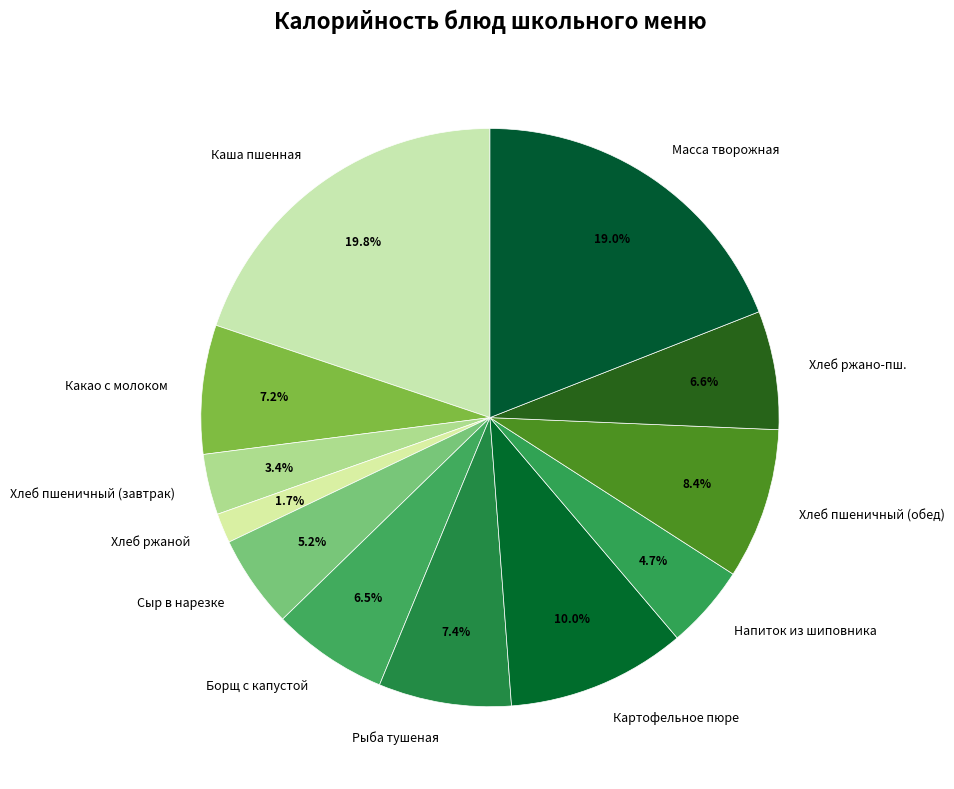

Combined, what portion of the pie is Каша пшенная and Какао с молоком?

27.0%